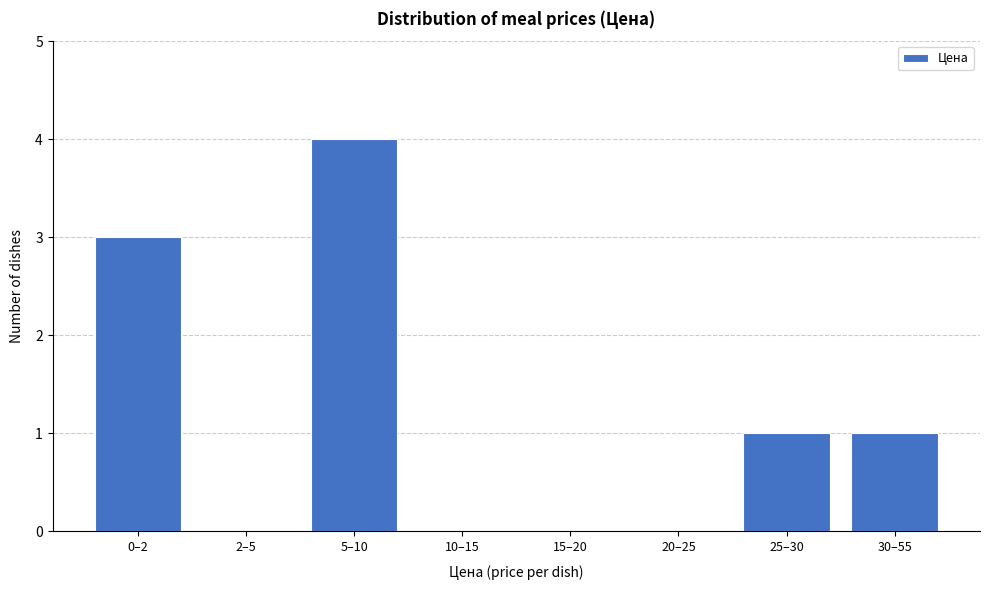

Reading left to right, extract all data points from this chart.

0–2=3	2–5=0	5–10=4	10–15=0	15–20=0	20–25=0	25–30=1	30–55=1